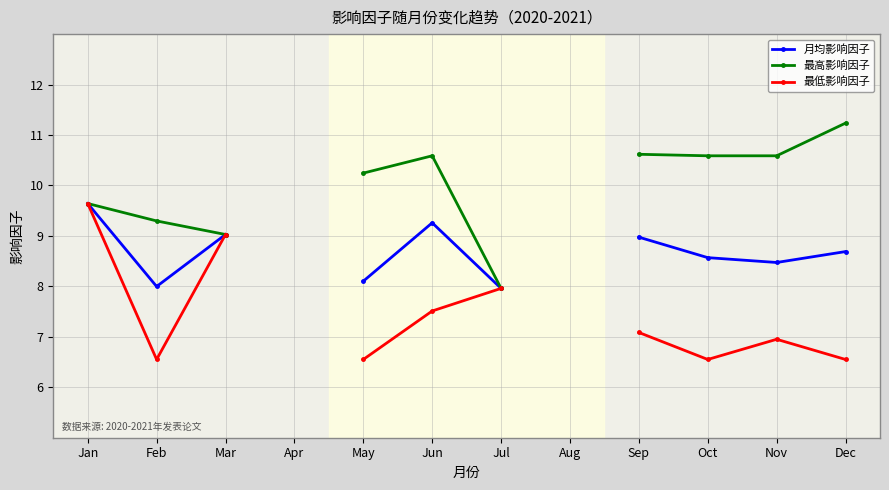

What is the highest value of the 月均影响因子 series?

9.6